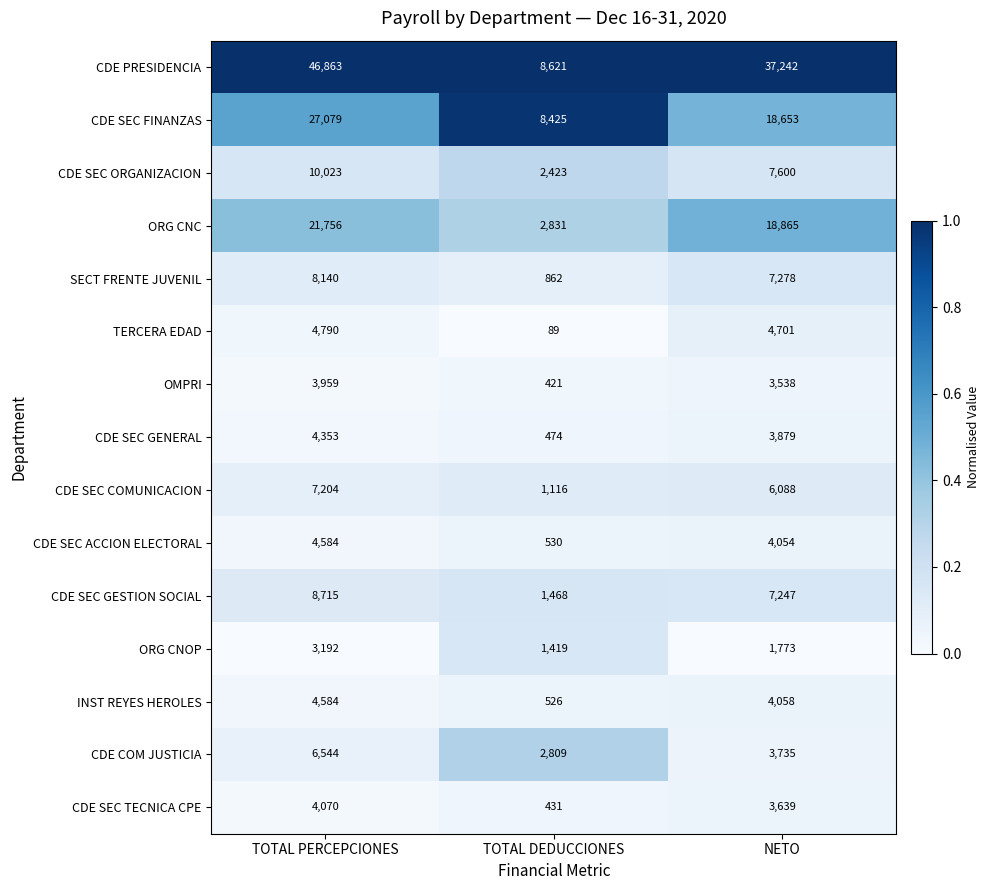

What is the minimum value shown in the chart?

89